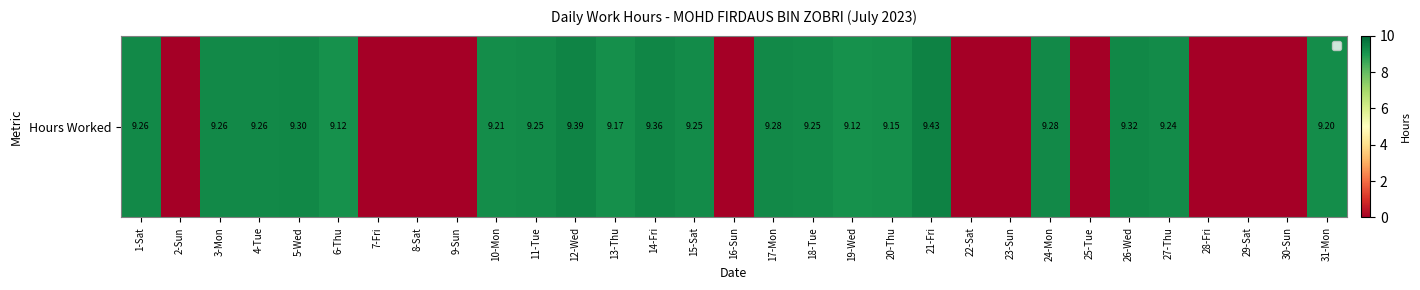

What is the maximum value shown in the chart?

9.4